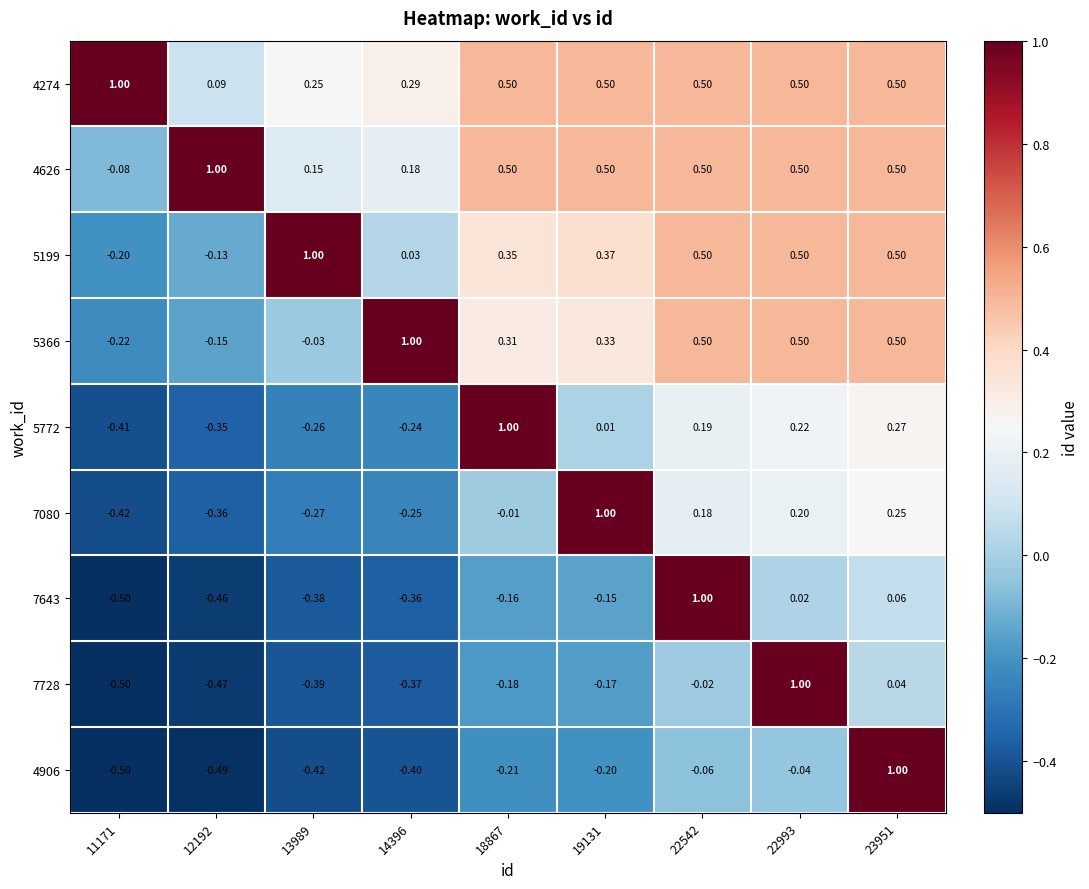

Is the value of 5366 at 18867 greater than the value of 4626 at 23951?

No